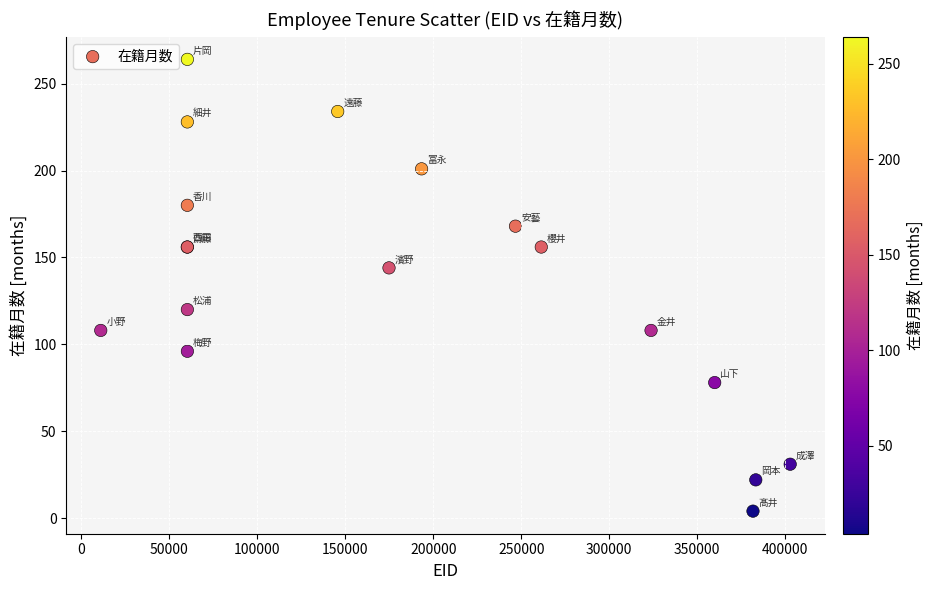

What Y value in the scatter plot is closest to 134?

144